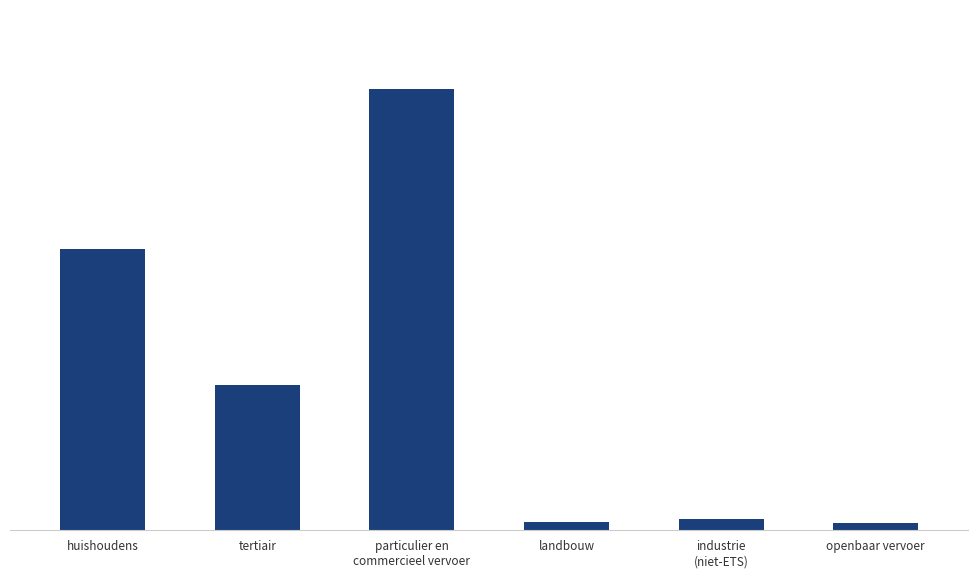

True or false: the data shows 956.6 at landbouw.

False